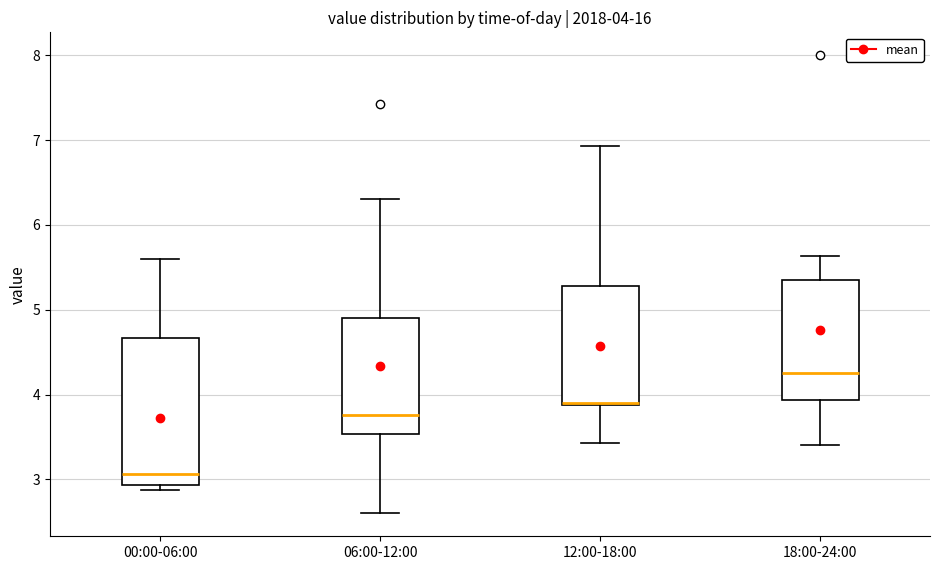

Comparing the boxes themselves (not the whiskers), which one is the tallest?

00:00-06:00